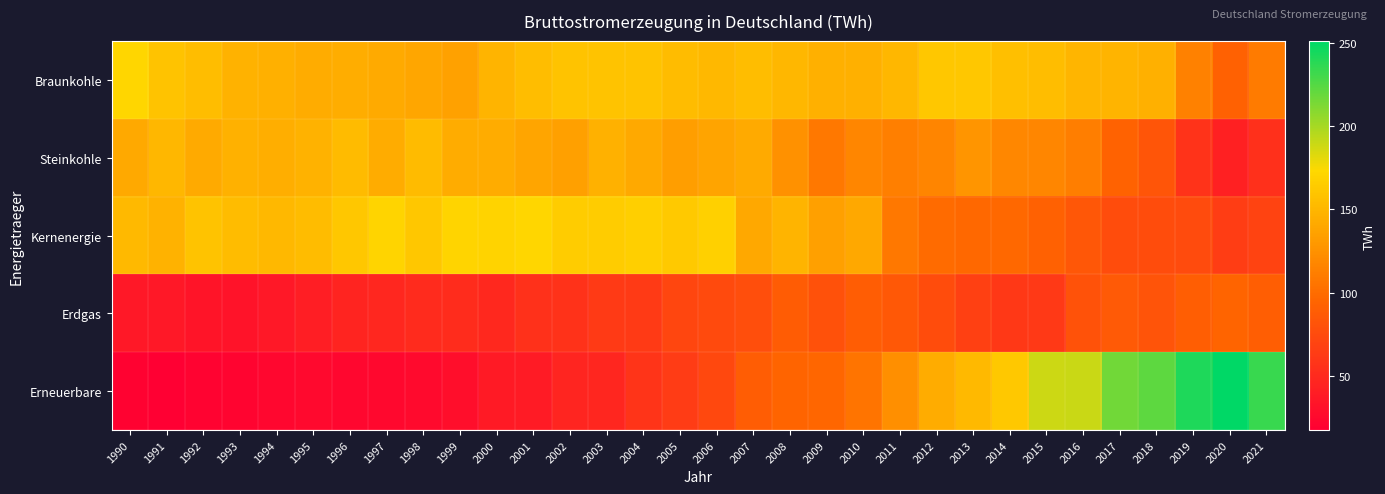

How many categories are shown in the chart?

32